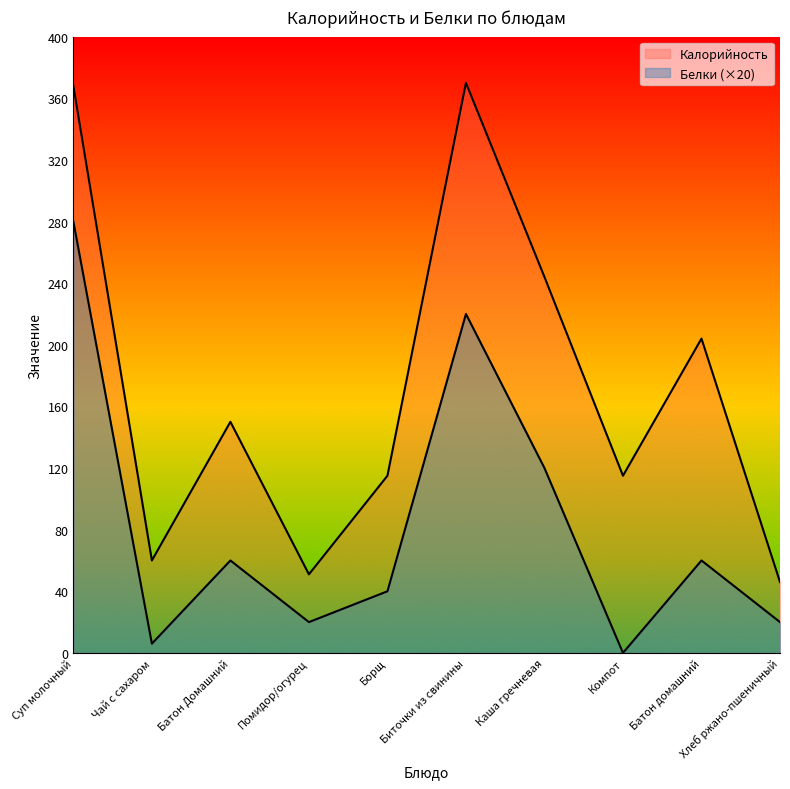

Which series has the largest range (max minus min)?

Калорийность